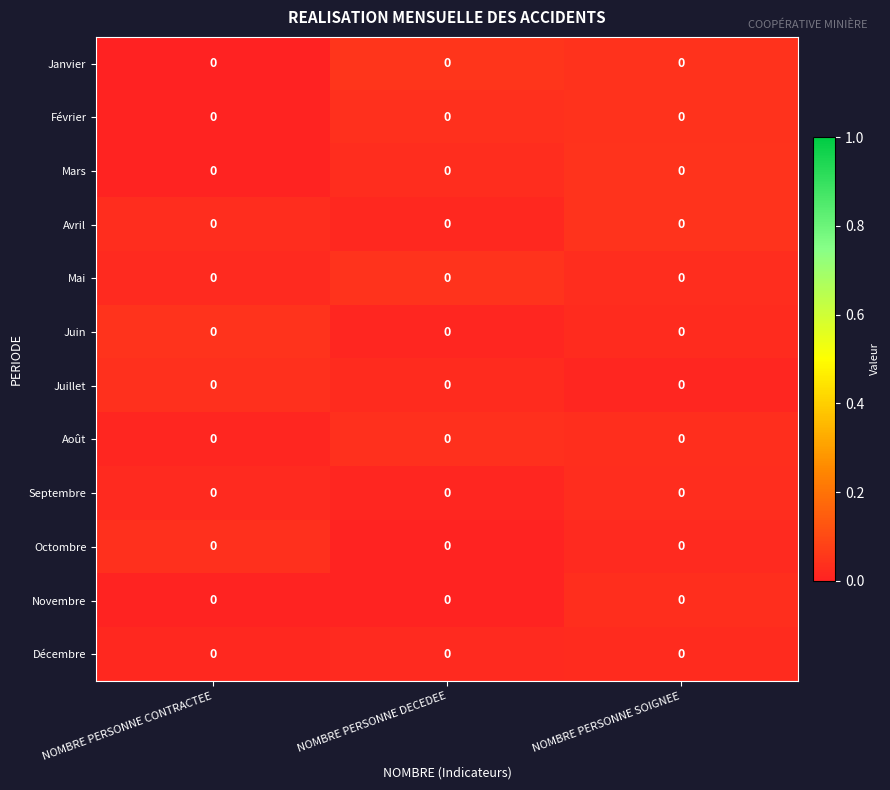

At which category is the sum across all series the highest?

NOMBRE PERSONNE SOIGNEE